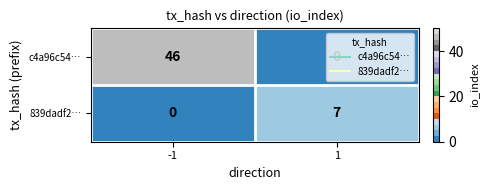

List the series in order of their overall mean, lowest first.

839dadf2…, c4a96c54…